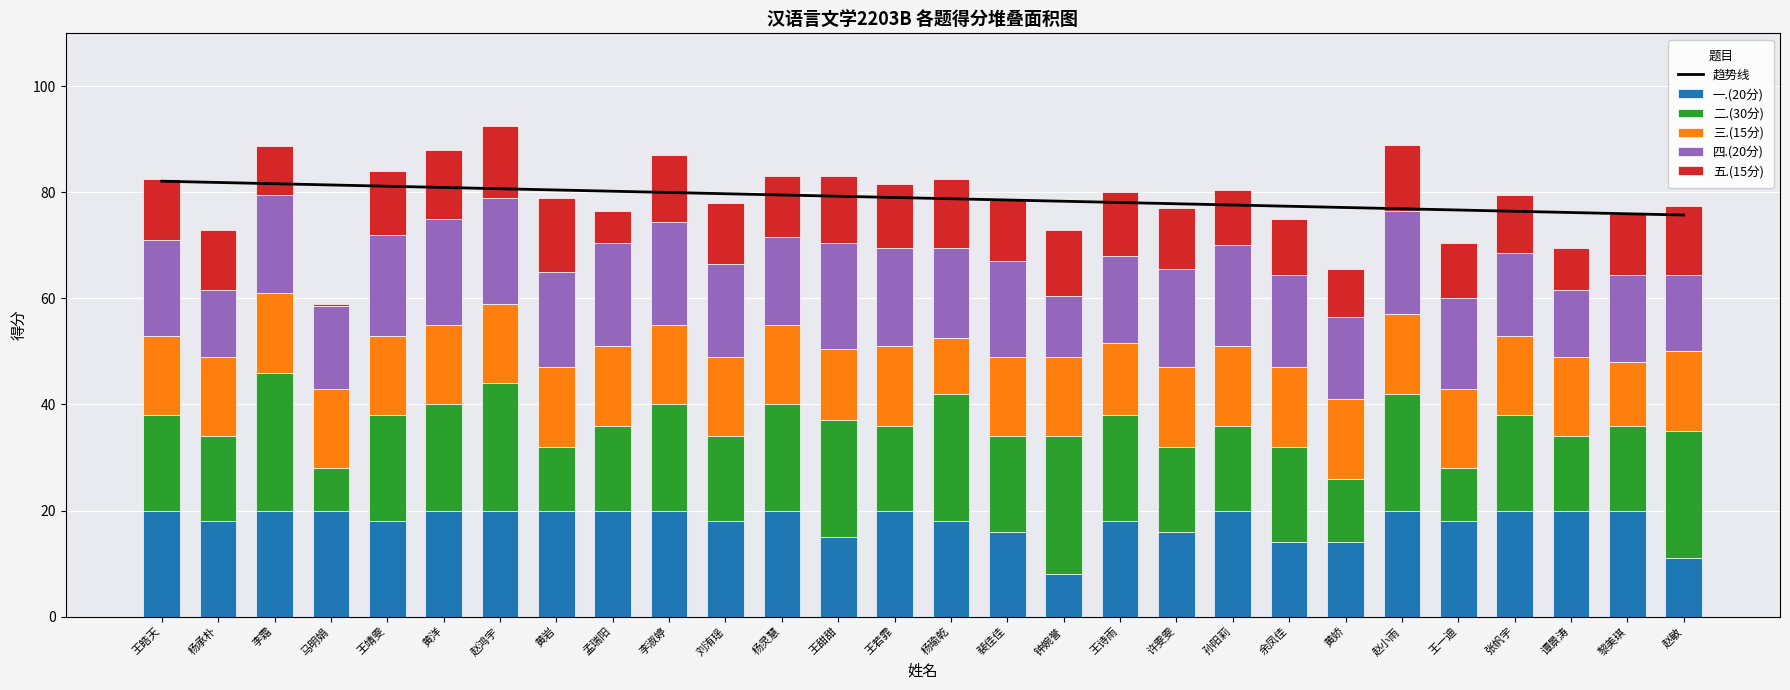

Which series has the largest total across all categories?

趋势线